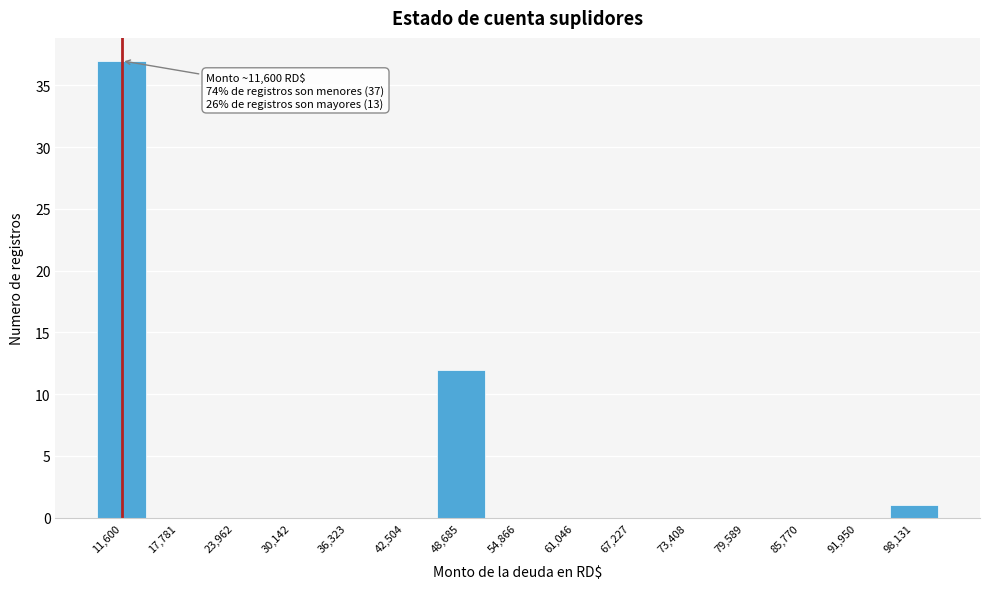

Reading left to right, what are all the values shown in this chart?

11,600=37	17,781=0	23,962=0	30,142=0	36,323=0	42,504=0	48,685=12	54,866=0	61,046=0	67,227=0	73,408=0	79,589=0	85,770=0	91,950=0	98,131=1